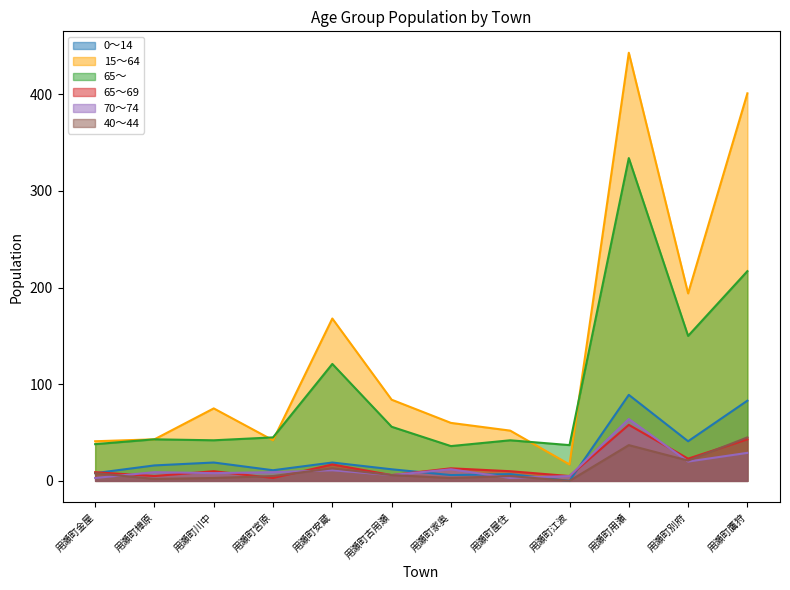

Which series has the widest spread of values?

15～64